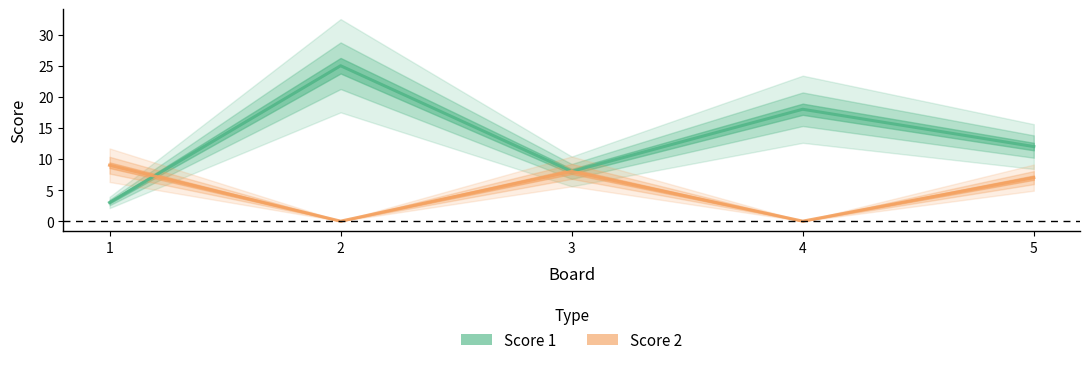

How many lines are shown in the chart?

2